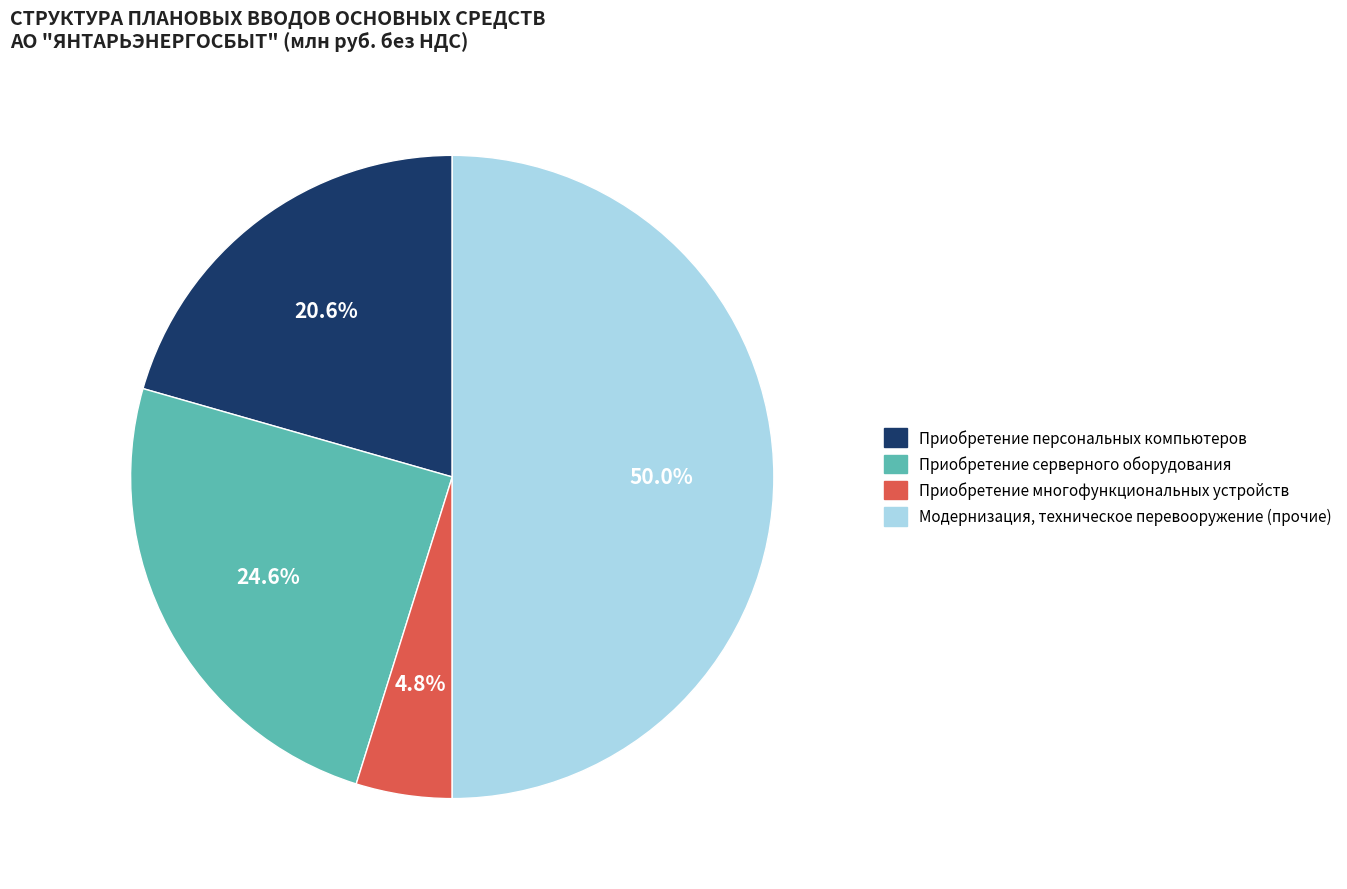

To the nearest percent, what is the difference between the largest and smallest slice percentages?

45%